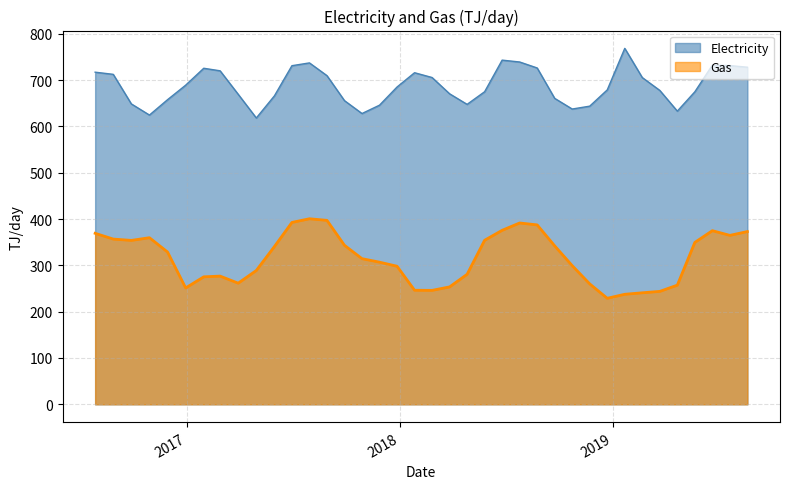

At which category does Electricity reach its first local valley?

2016-10-29